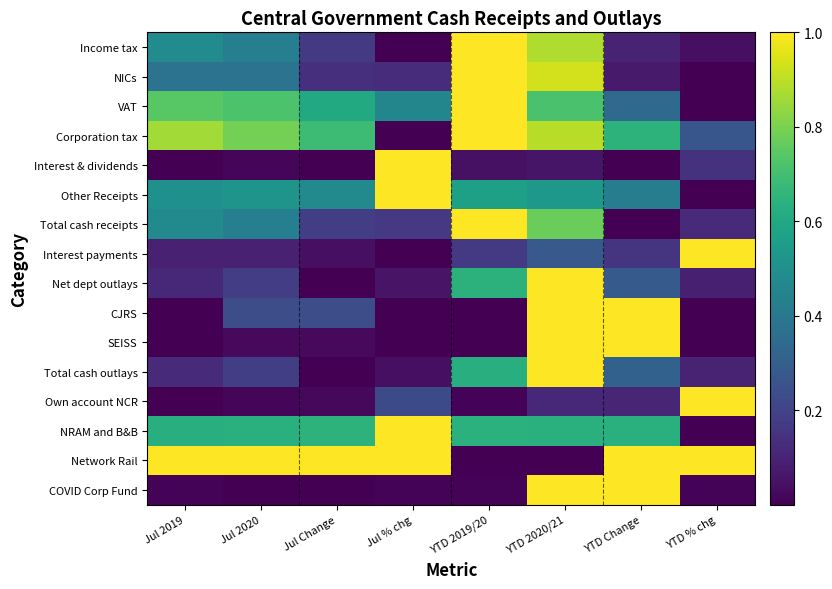

Which has a higher value, Jul 2019 or Jul 2020?

Jul 2019